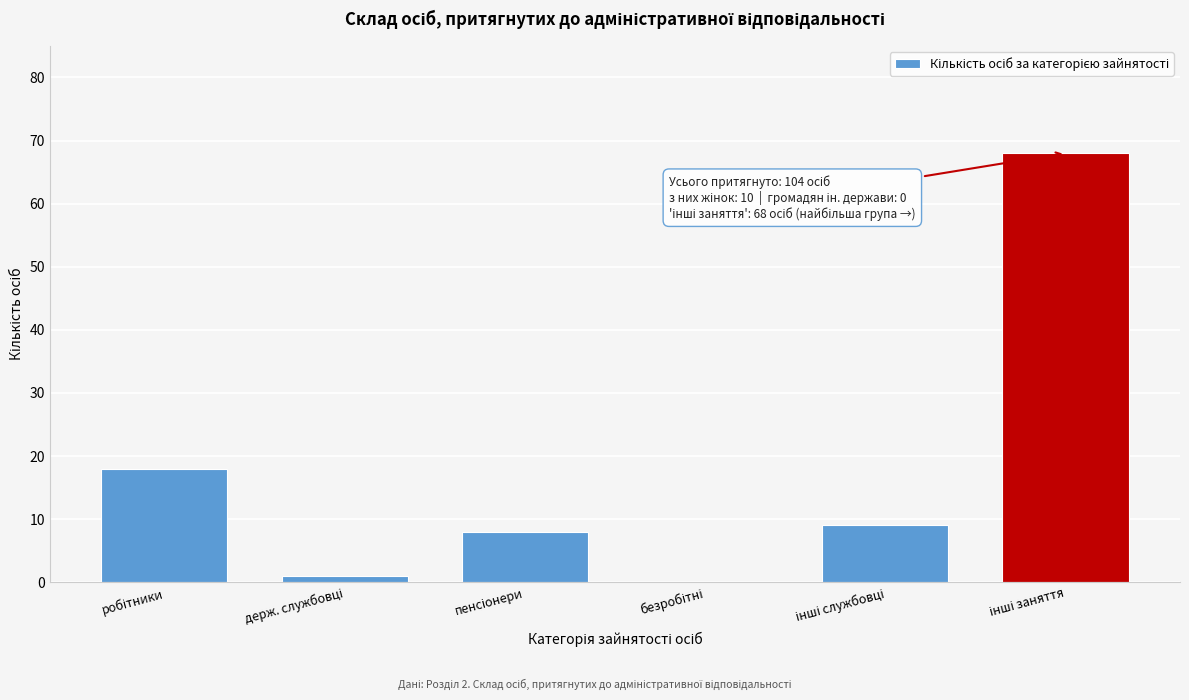

What is the greatest value displayed?

68